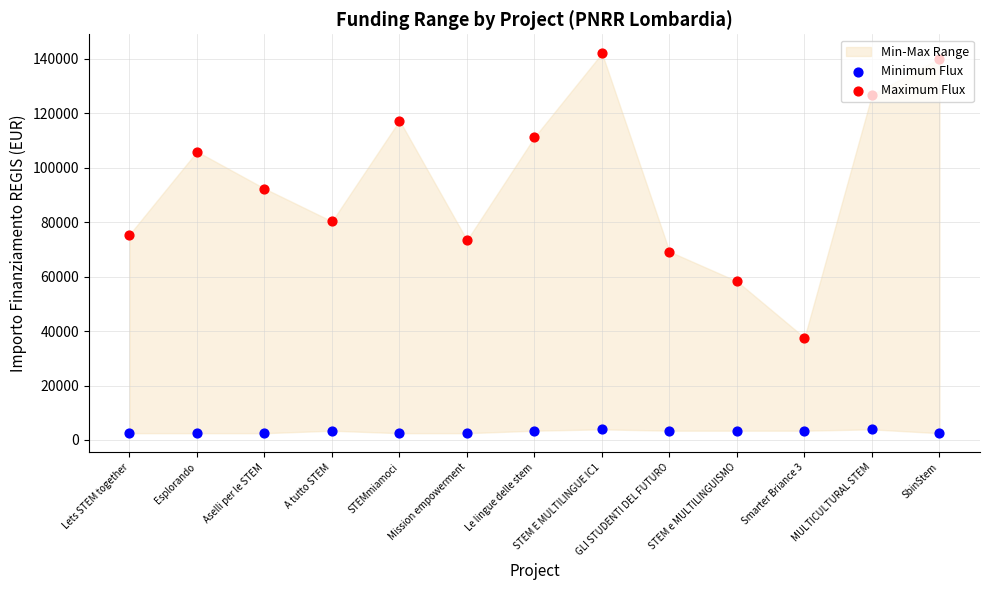

What is the total value across all series at STEMmiamoci?

119809.1